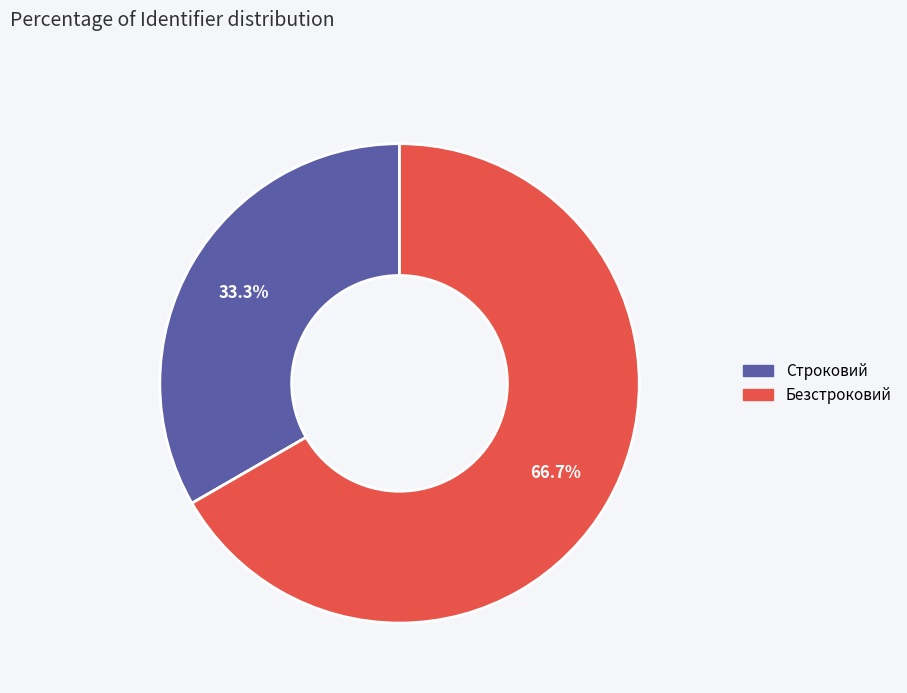

What is the largest slice in the pie chart?

Безстроковий